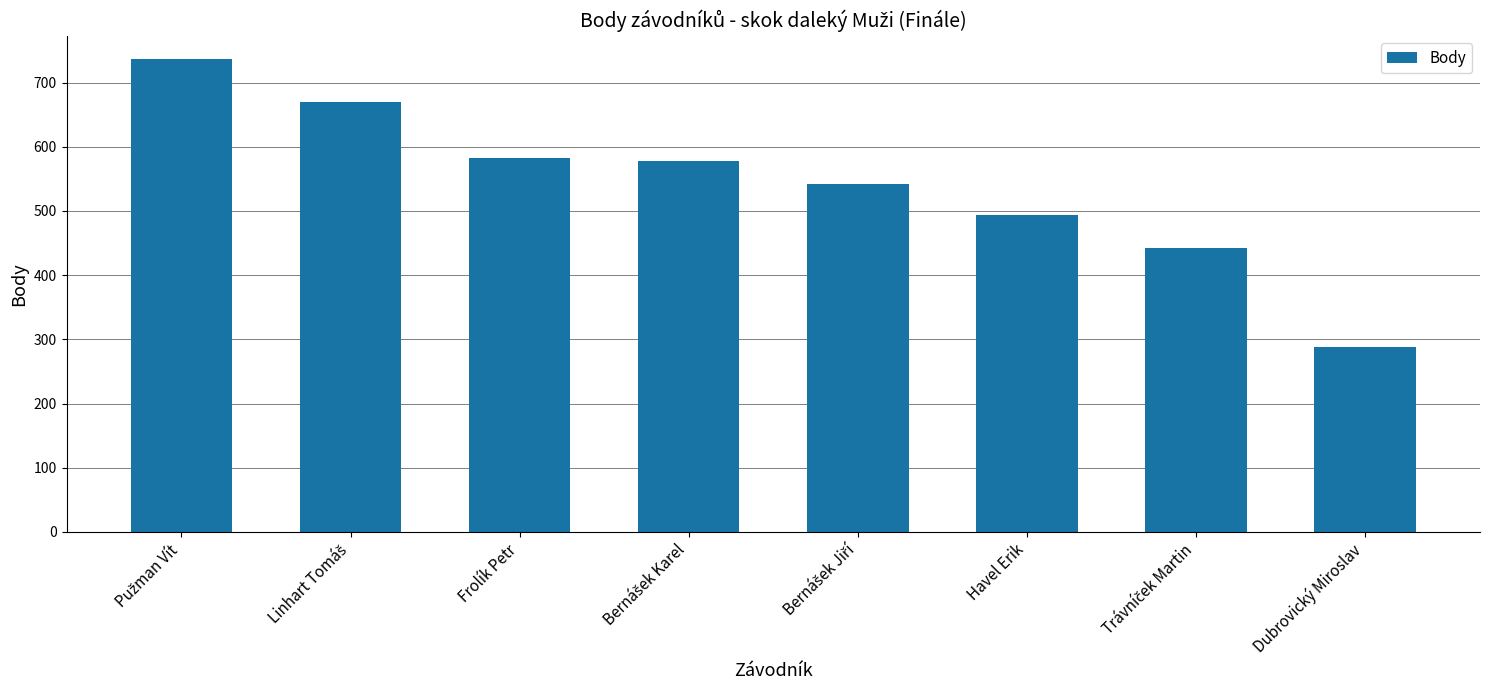

Count the values in the range 494 to 670.

5